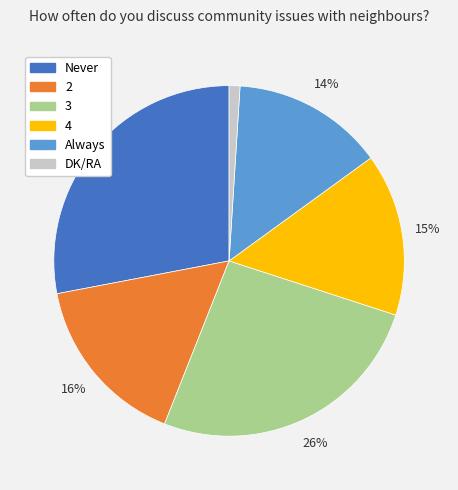

How many slices are in this pie chart?

6